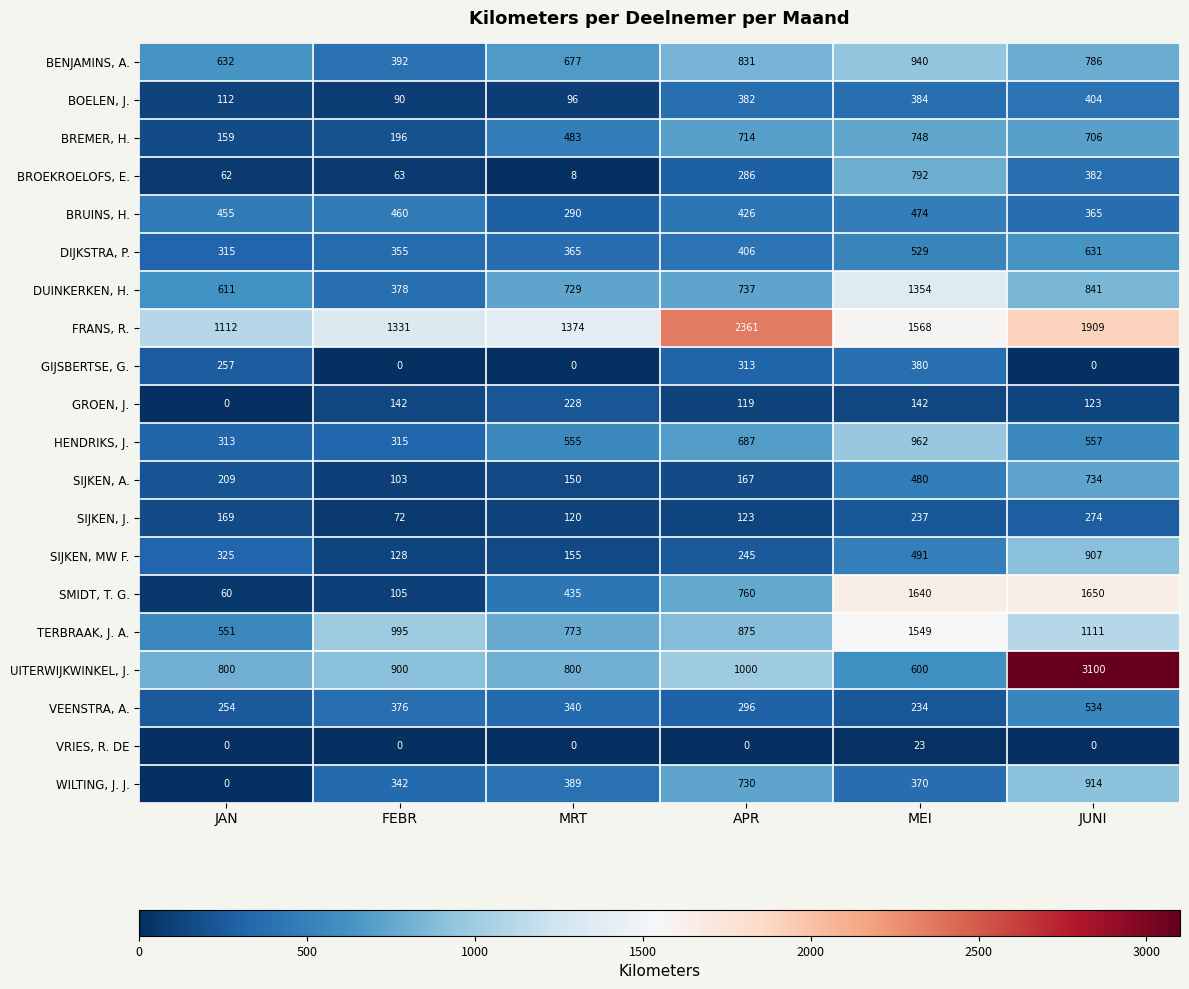

What is the difference between the maximum and minimum values in the WILTING, J. J. series?

914